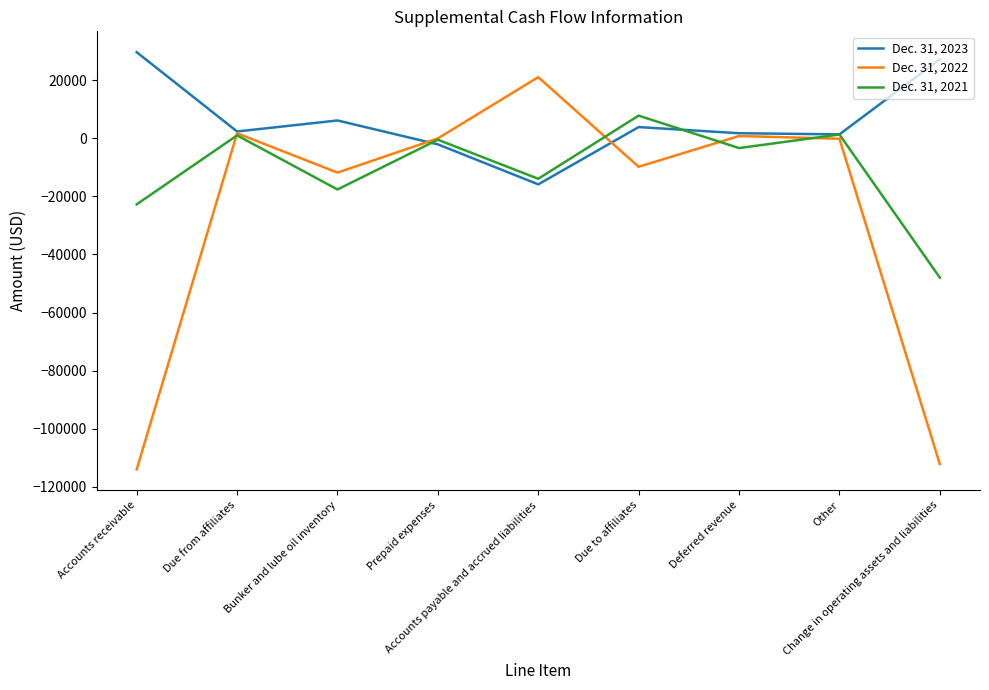

What is the difference between the second highest and second lowest values in the Dec. 31, 2023 series?

29305